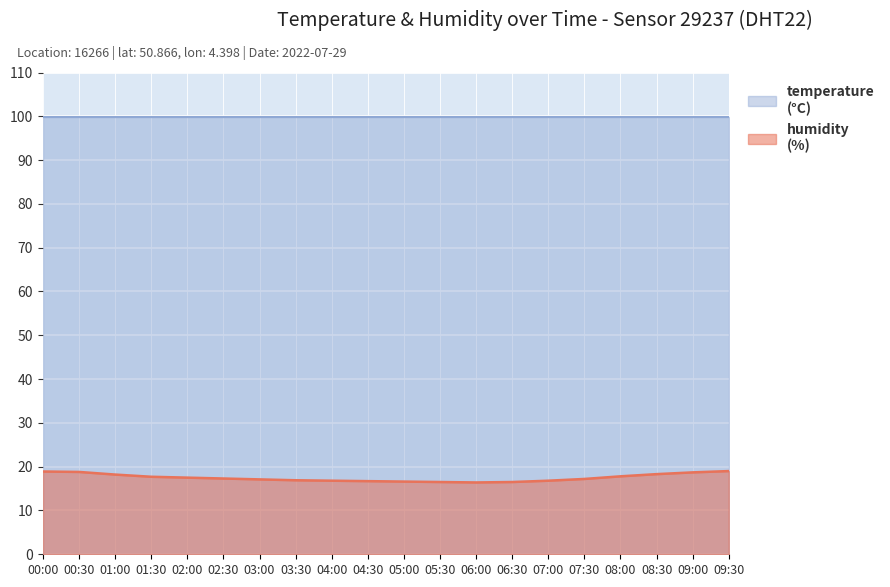

True or false: there are more than 0 points higher than both neighbors.

False